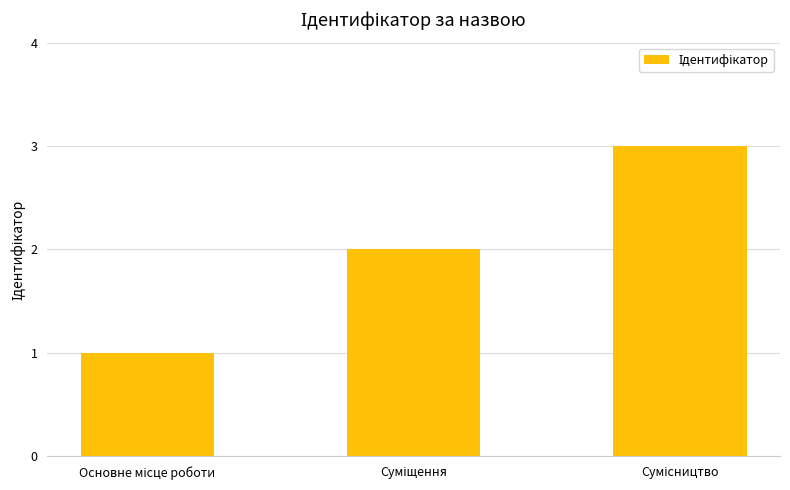

What is the sum of all values?

6